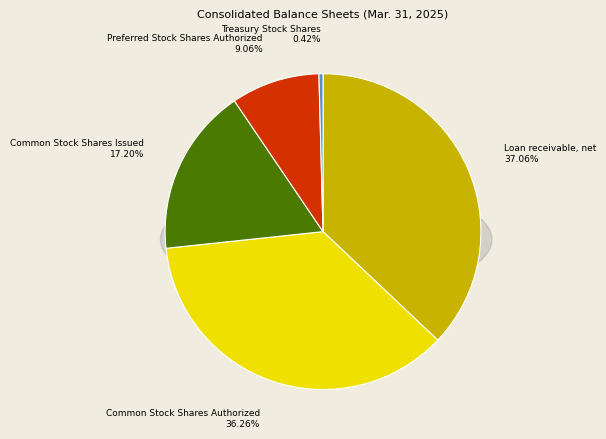

Which slice is the smallest?

Treasury Stock Shares